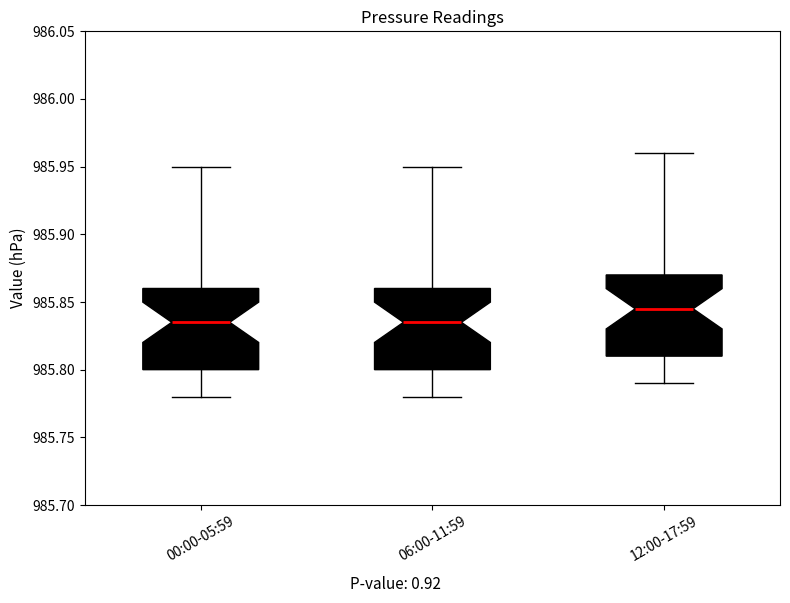

Reading left to right, transcribe this box plot: for each box, give where its median line is, the range the box spans, and where its two whiskers end, as read against the y-axis. The values are not printed on the chart, so give them approximately, as read against the axis.

00:00-05:59: median 985.835, box 985.800 to 985.860, whiskers 985.780 to 985.950
06:00-11:59: median 985.835, box 985.800 to 985.860, whiskers 985.780 to 985.950
12:00-17:59: median 985.845, box 985.810 to 985.870, whiskers 985.790 to 985.960